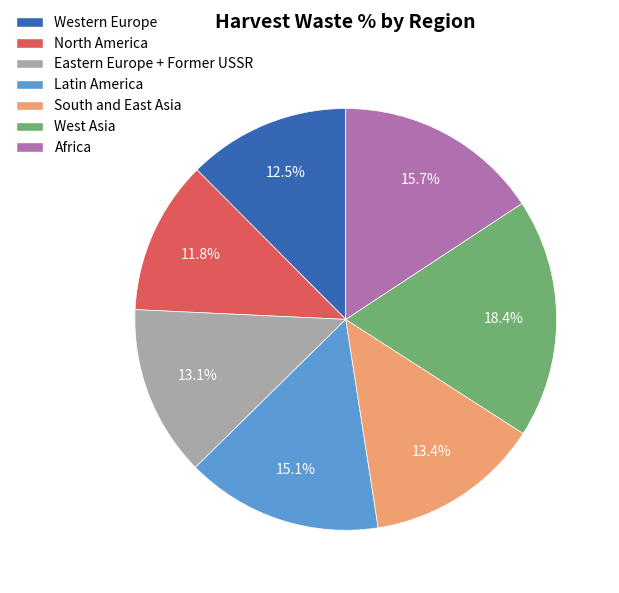

To the nearest percent, what is the difference between the Africa and Western Europe slice percentages?

3%